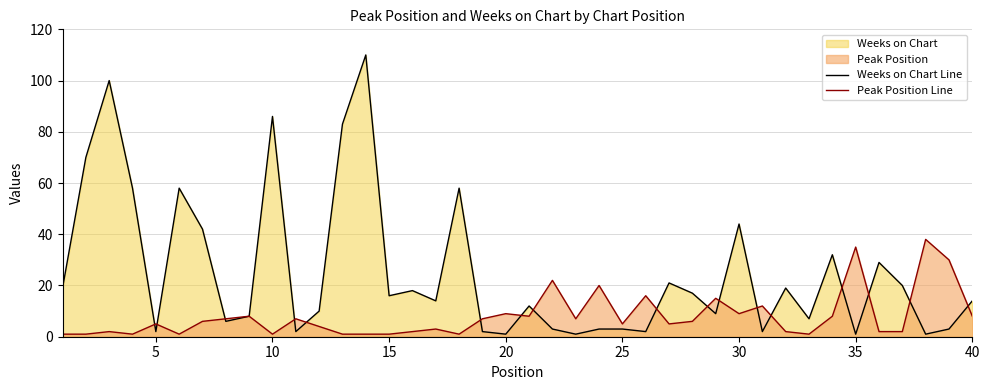

Reading left to right, transcribe all the data shown in this chart.

Weeks on Chart Line: 19	70	100	58	2	58	42	6	8	86	2	10	83	110	16	18	14	58	2	1	12	3	1	3	3	2	21	17	9	44	2	19	7	32	1	29	20	1	3	14
Peak Position Line: 1	1	2	1	5	1	6	7	8	1	7	4	1	1	1	2	3	1	7	9	8	22	7	20	5	16	5	6	15	9	12	2	1	8	35	2	2	38	30	8